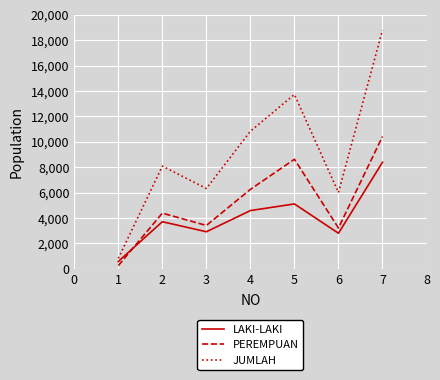

Is the value of LAKI-LAKI at 2 greater than the value of PEREMPUAN at 5?

No